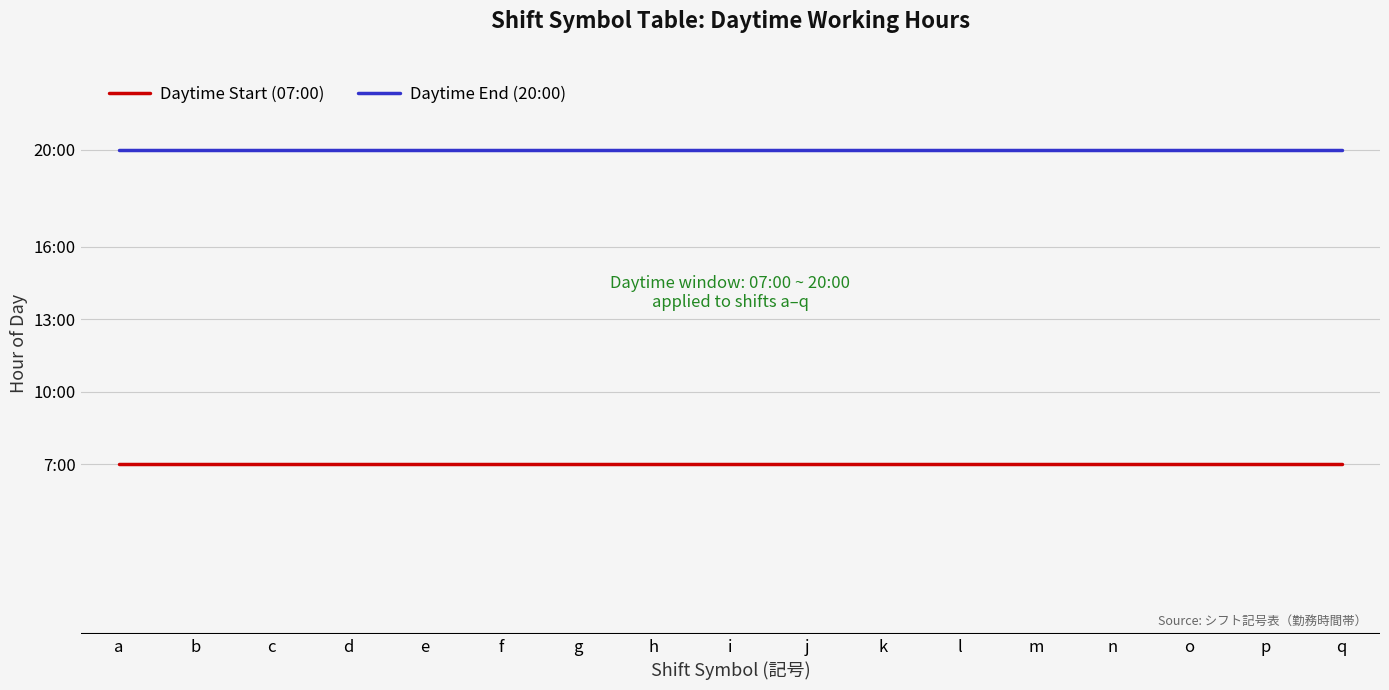

At how many categories does at least one series exceed 15?

17